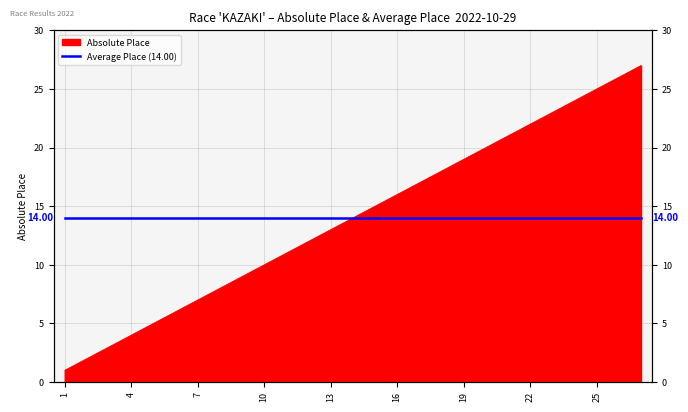

What is the value of the 19th point from the left?

19